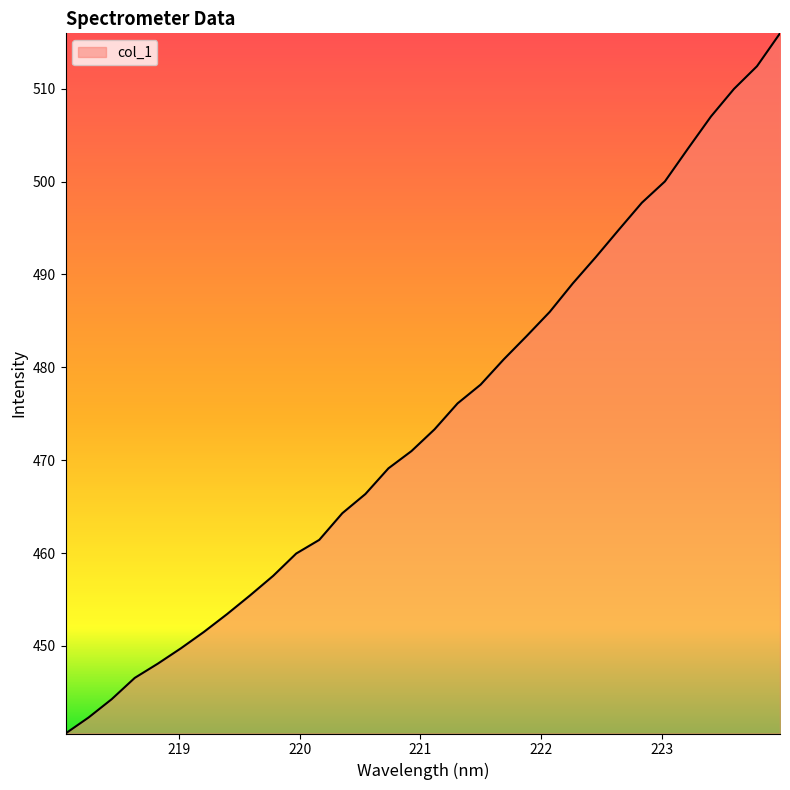

What is the smallest value displayed?

440.6